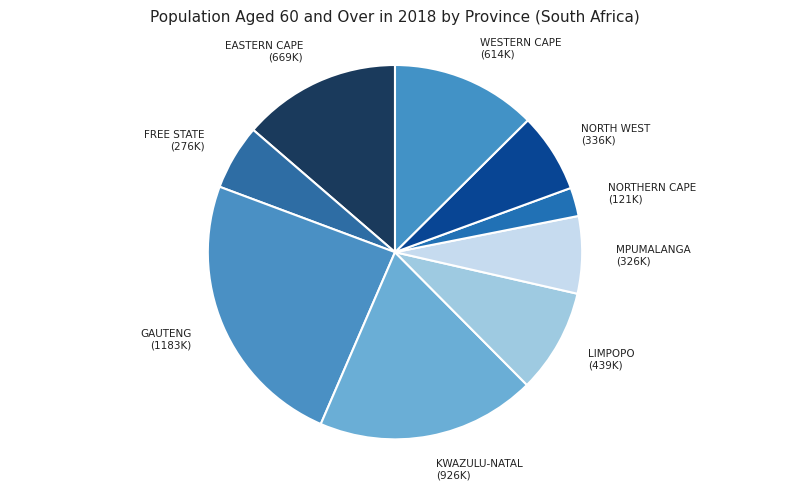

How many segments does this pie chart have?

9